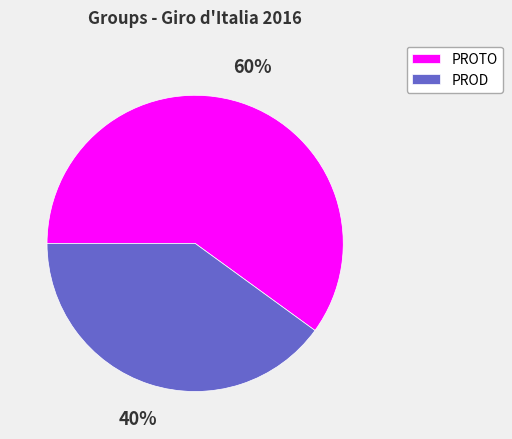

What percentage is the PROD slice, to the nearest percent?

40%